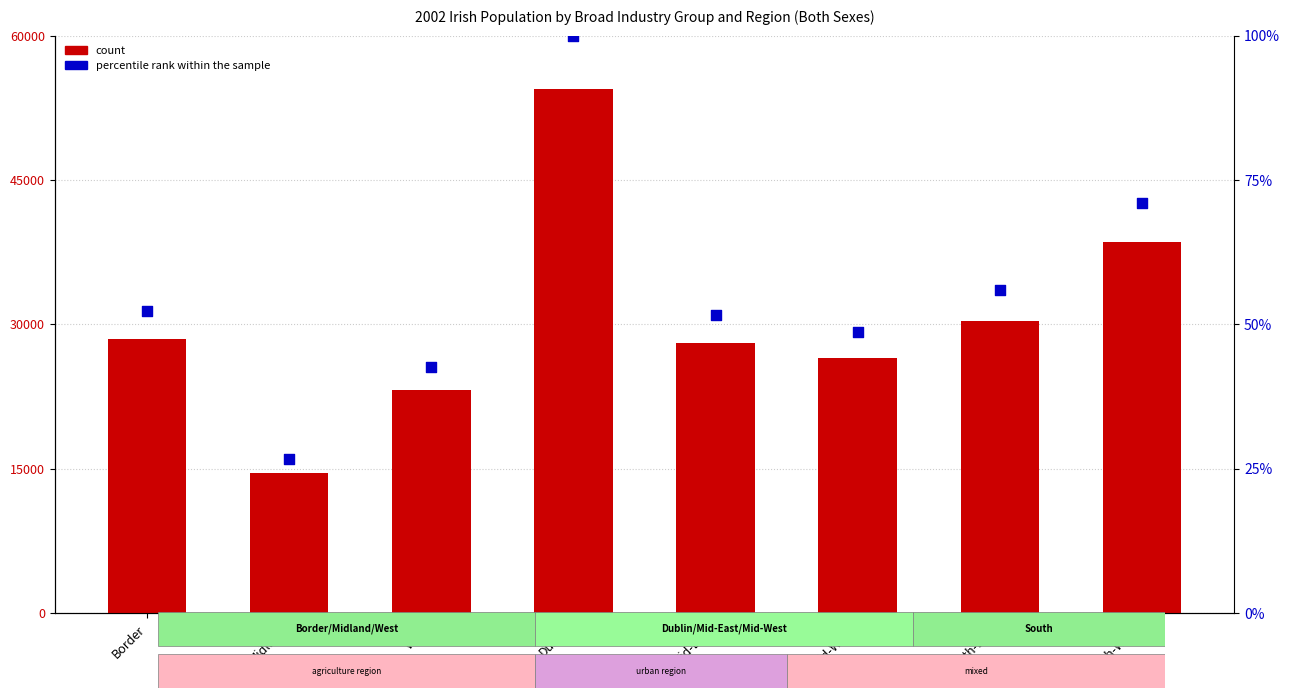

Which series has the largest total across all categories?

count